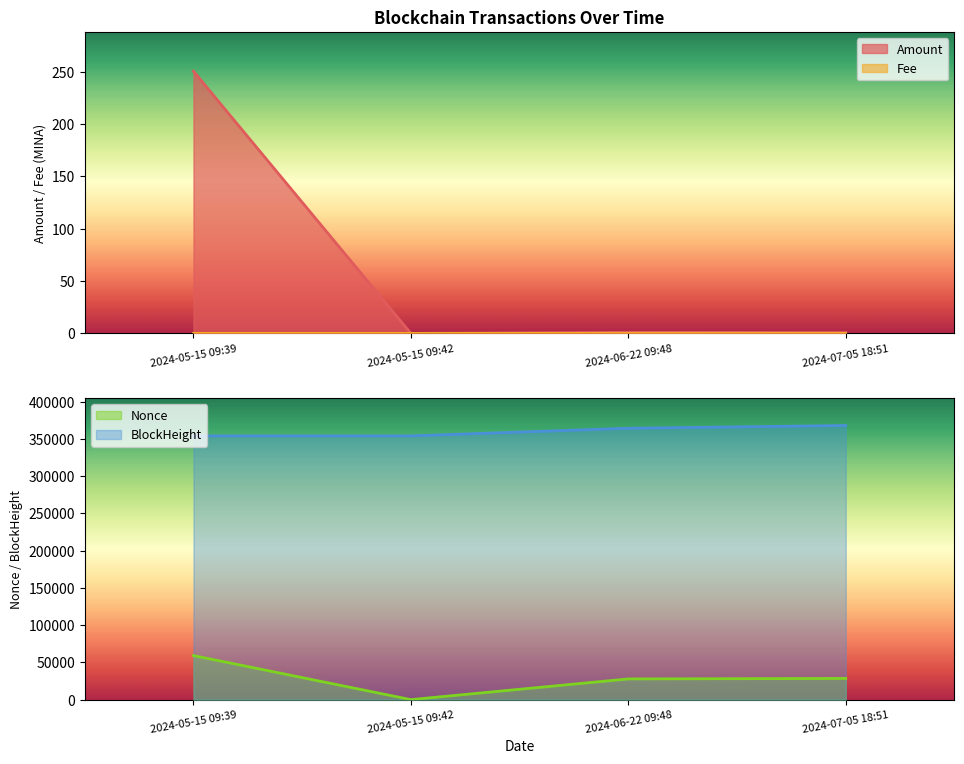

At which label does Fee reach its minimum?

2024-06-22 09:48